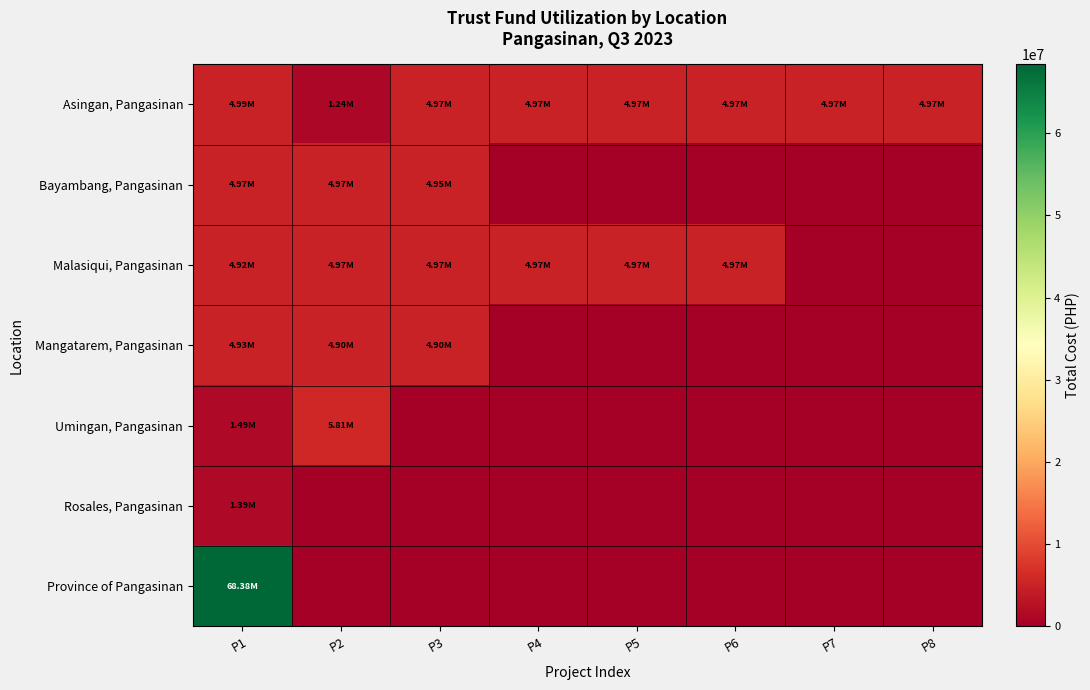

Which series has the largest total across all categories?

Province of Pangasinan